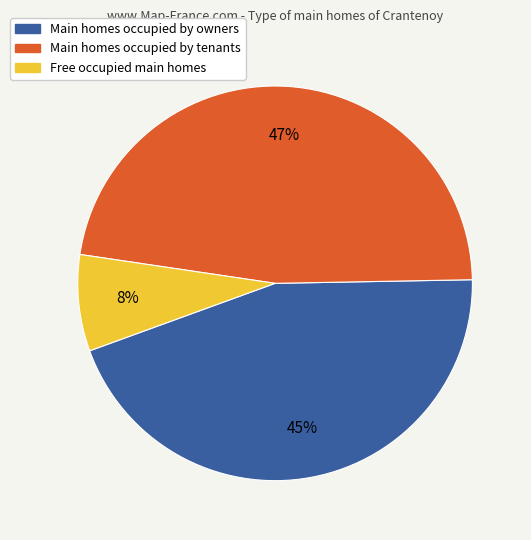

Is there a majority slice in this chart?

No